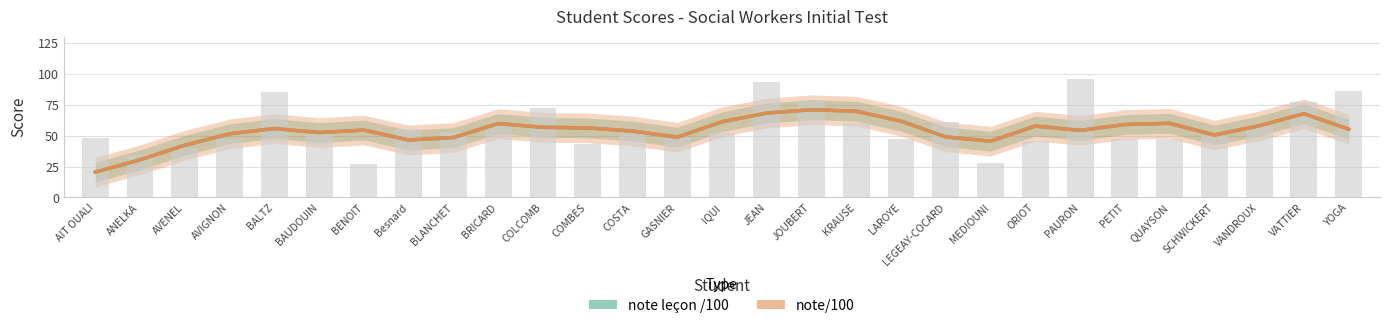

What is the value of the note leçon /100 bar at the 9th from the left?

48.5